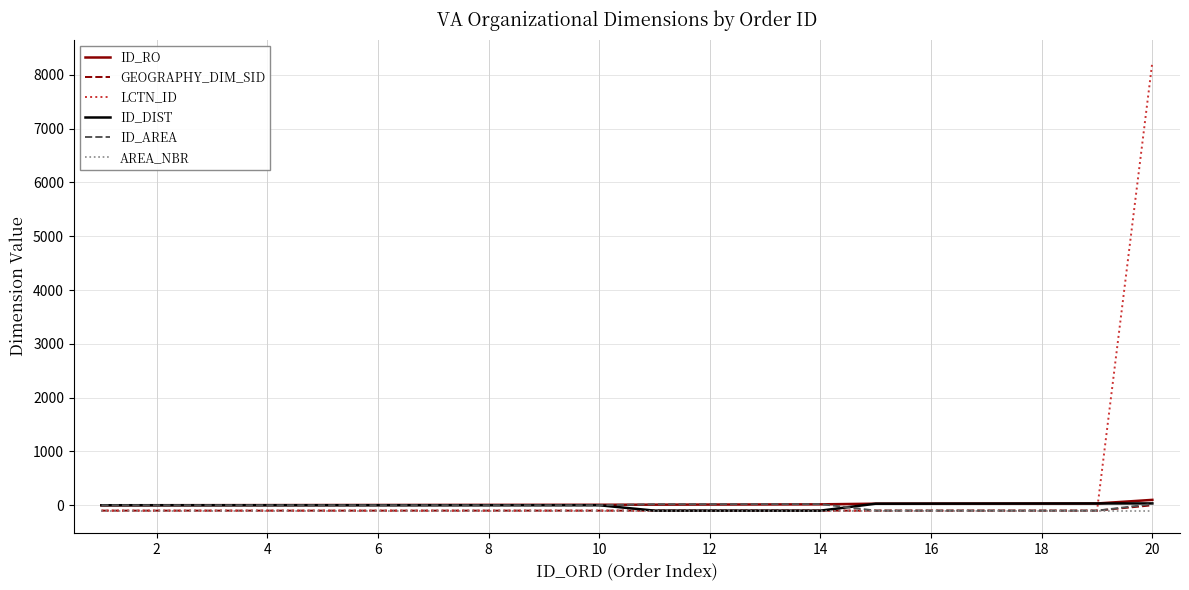

Does the chart display data point markers on the line(s)?

No